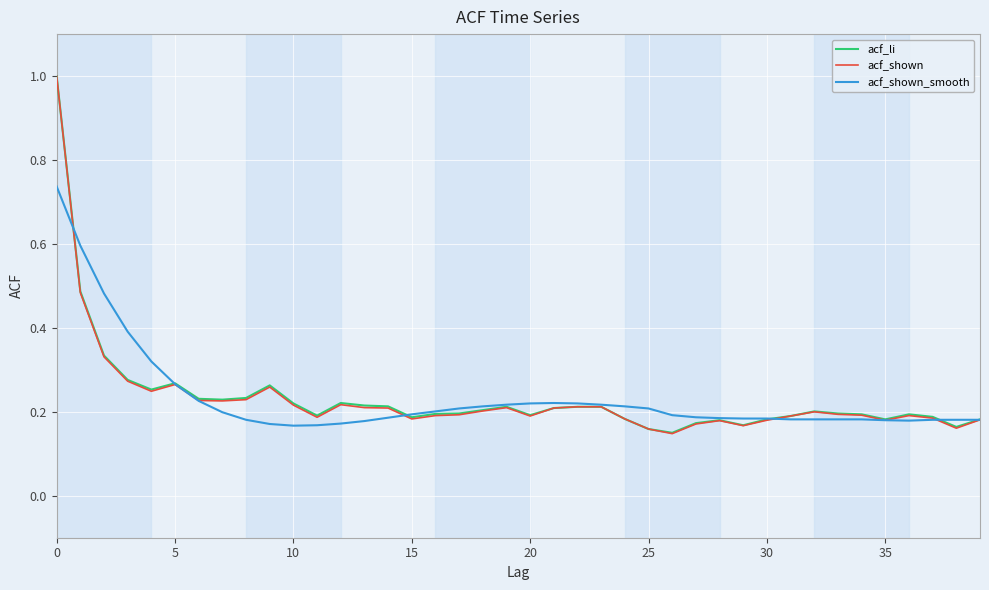

What is the maximum value shown in the chart?

1.0